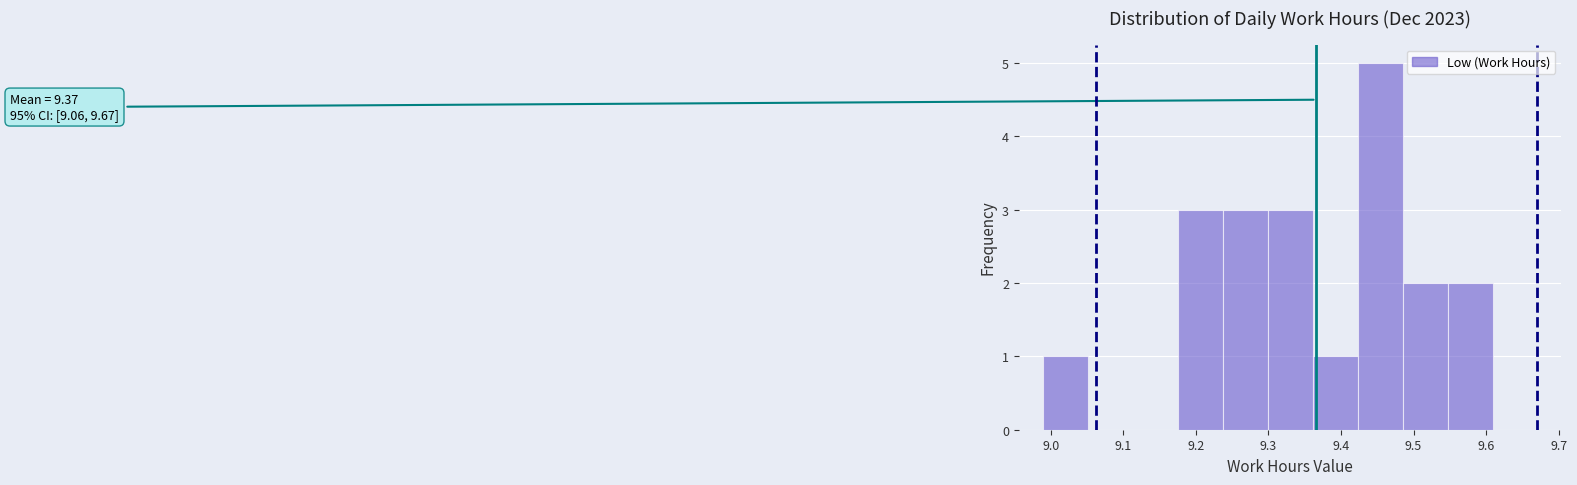

Which range on the x-axis has the tallest bar?

9.424 to 9.486